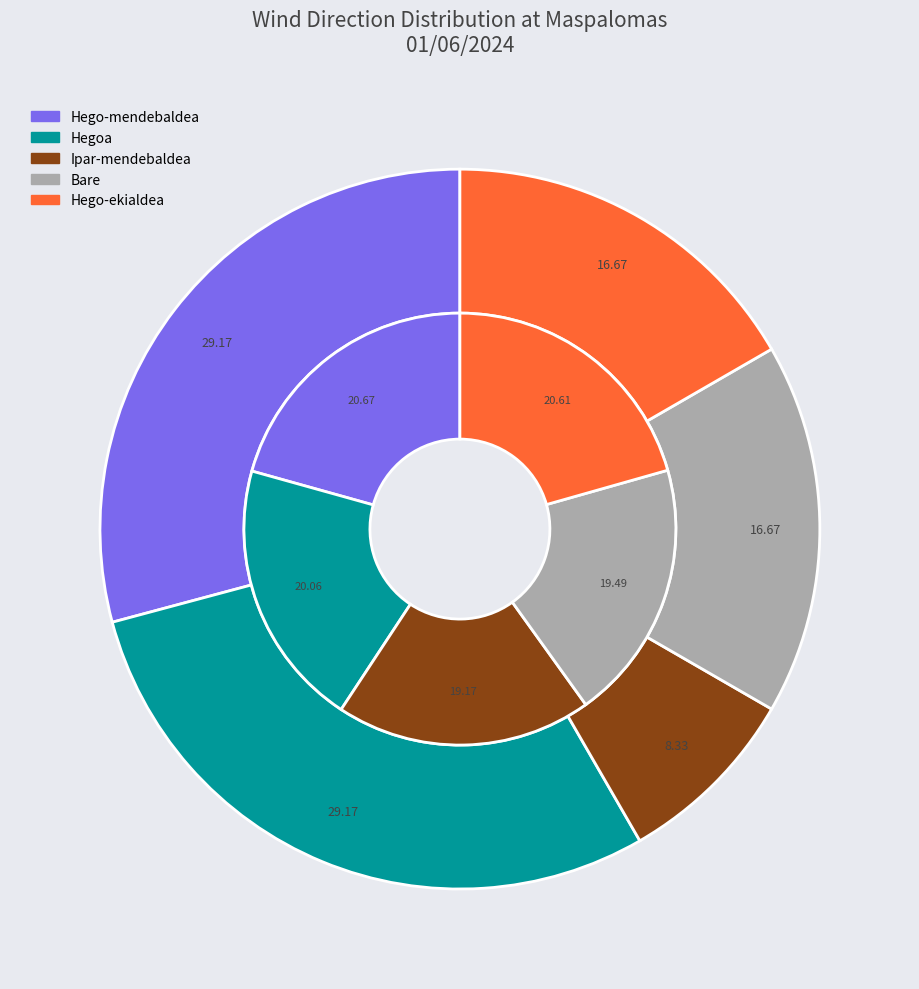

How many segments does this pie chart have?

6